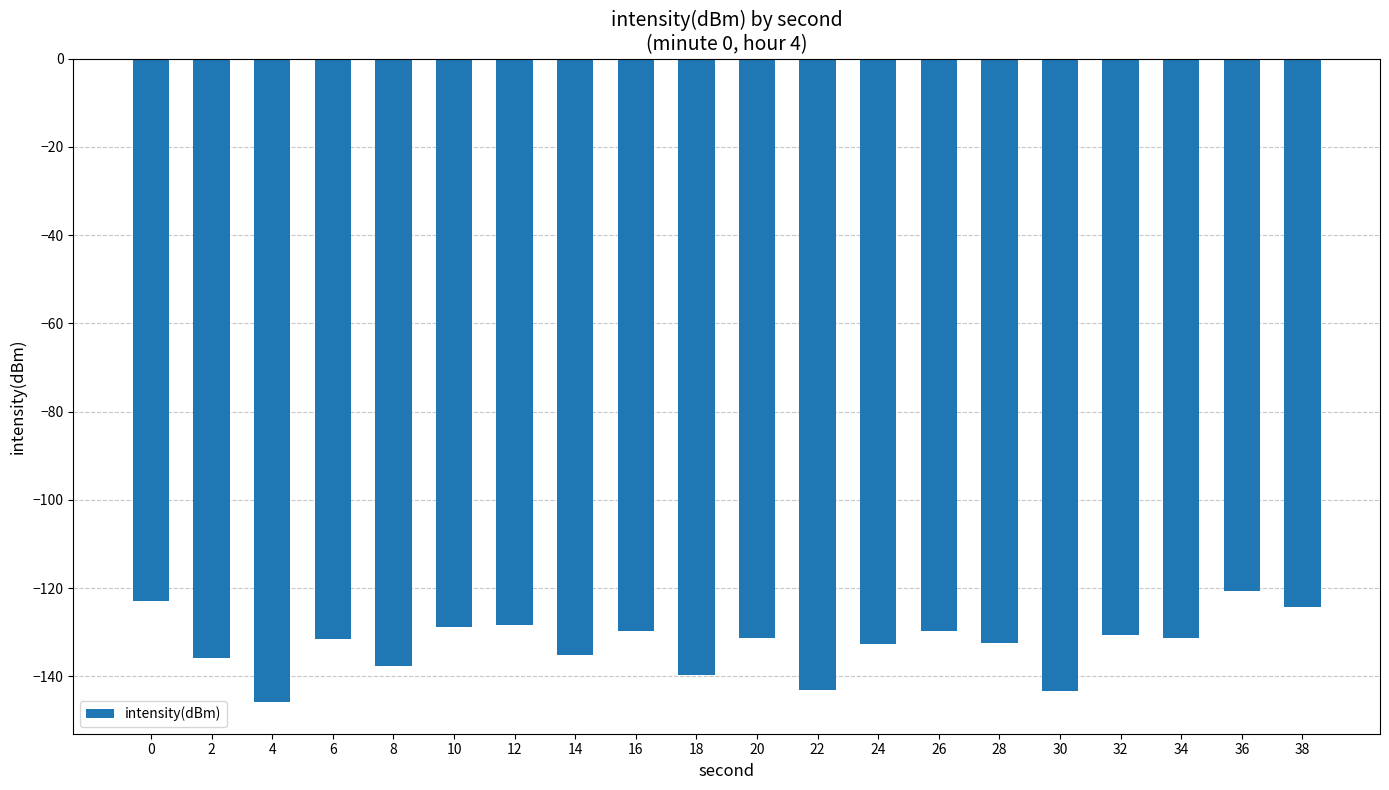

How many bars are there in total?

20